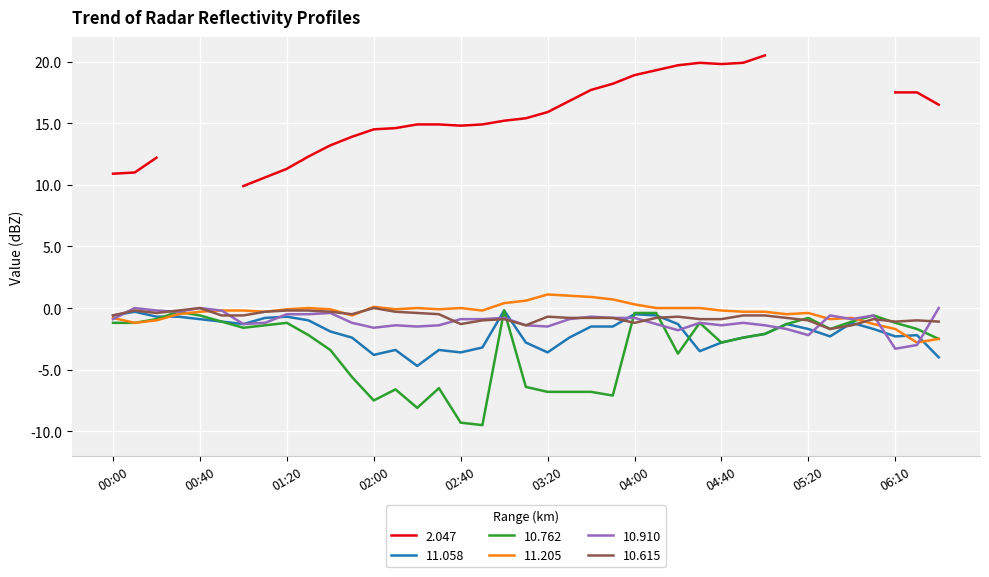

True or false: 11.058 and 10.910 intersect in this chart.

True